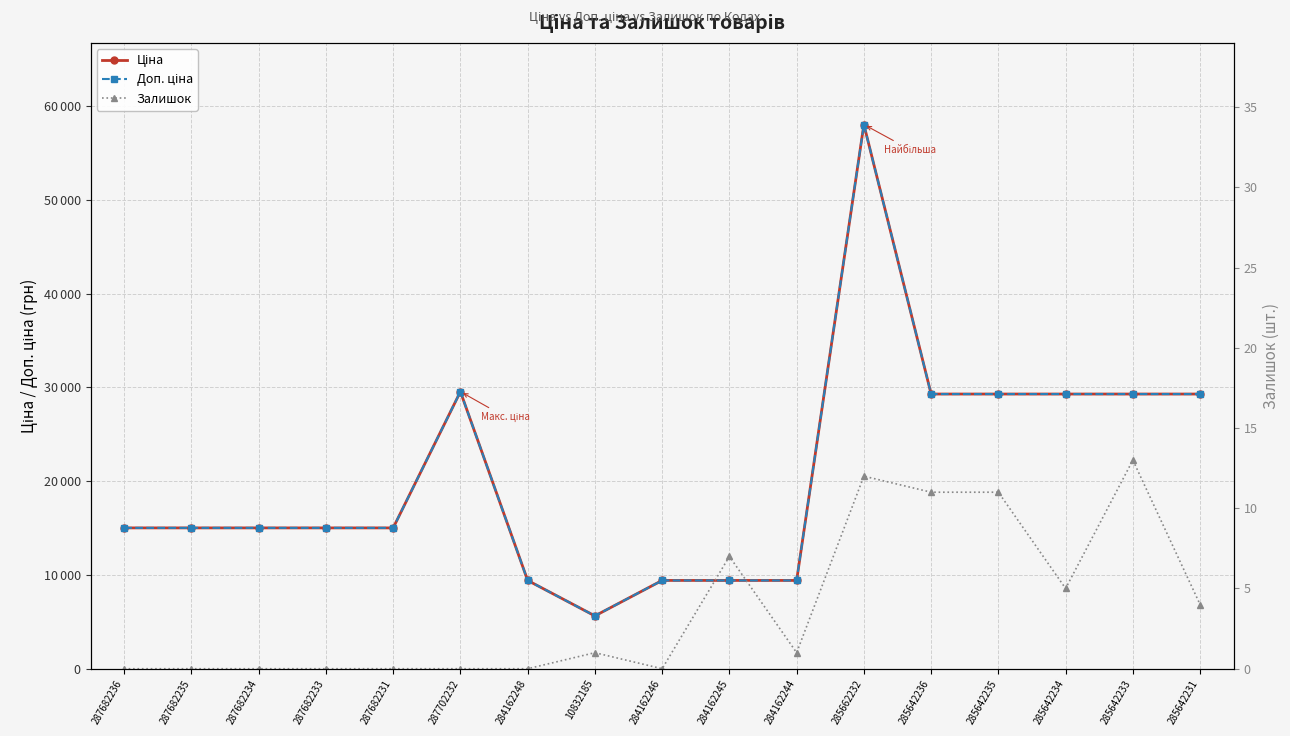

What position from the left is 287702232?

6